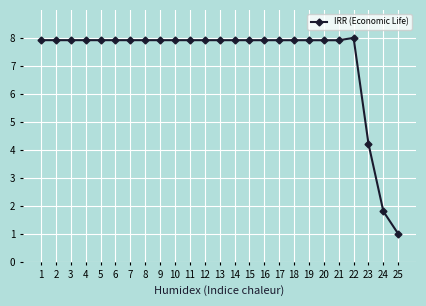

What is the average value?

7.3